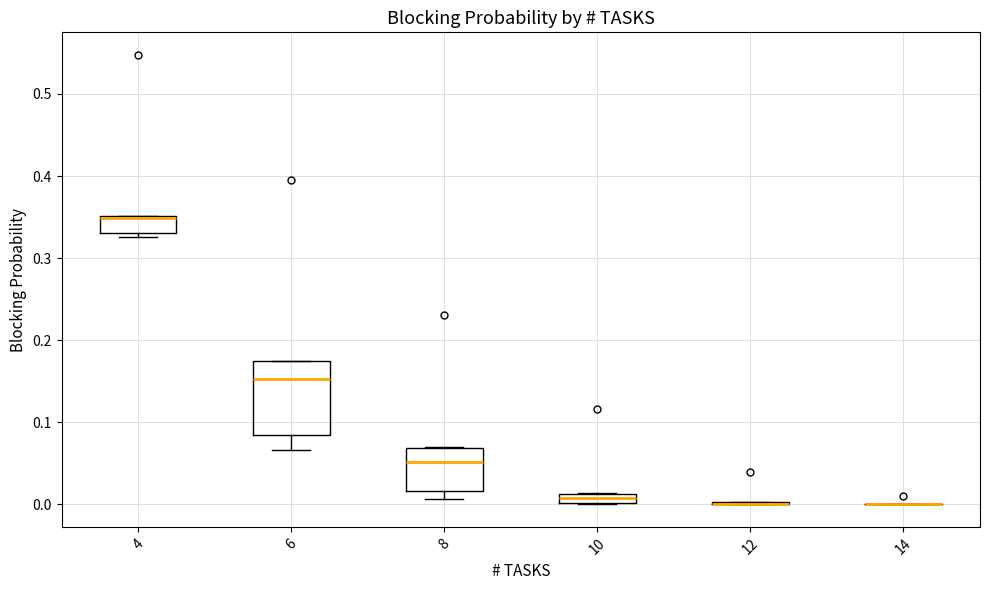

Comparing the boxes themselves (not the whiskers), which one is the tallest?

6